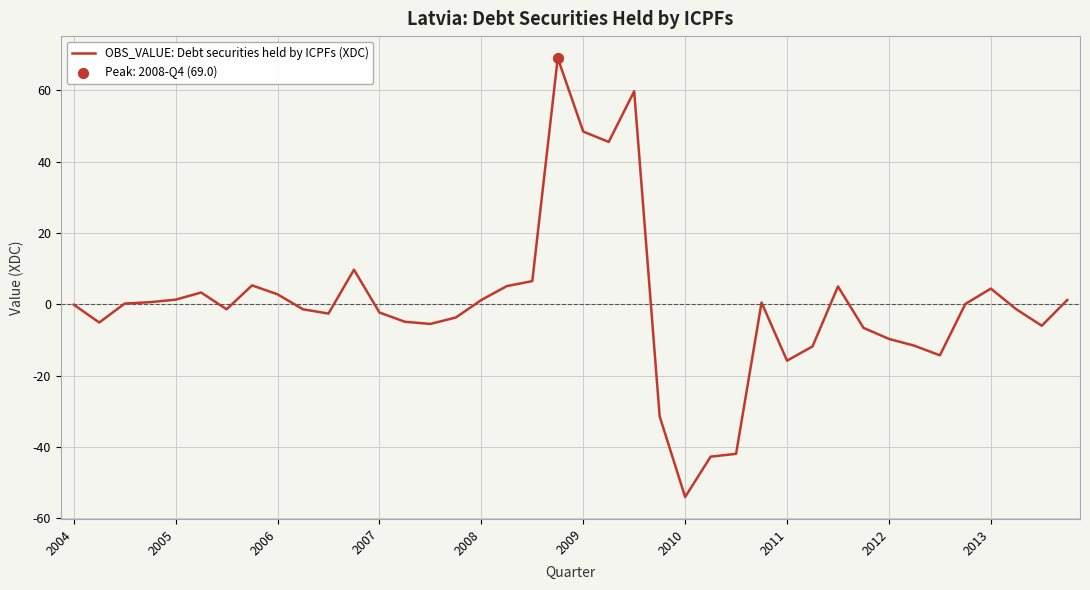

What is the smallest value displayed?

-54.0